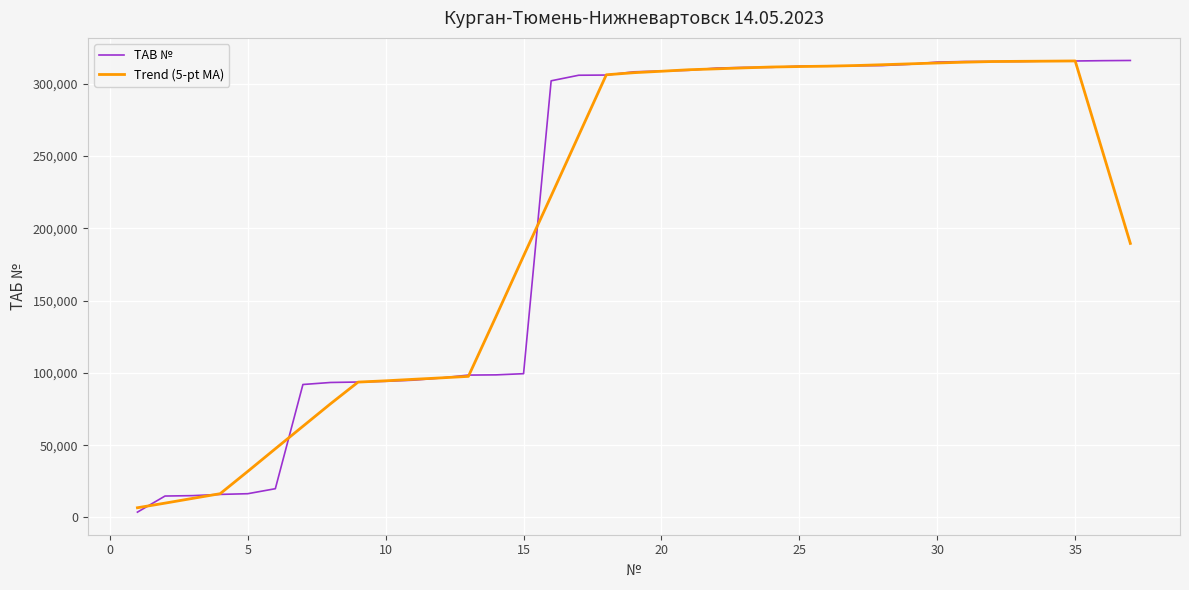

What is the highest value of the TAB № series?

315944.0